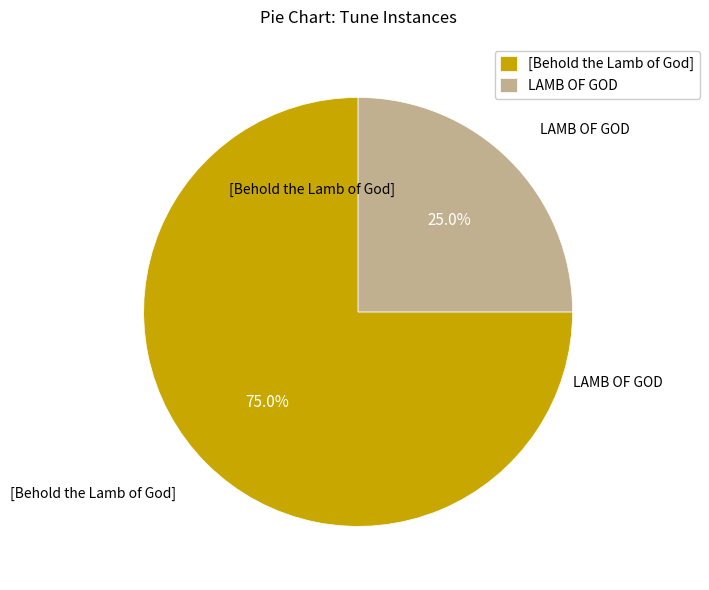

Is it true that [Behold the Lamb of God] is 75% of the pie?

True